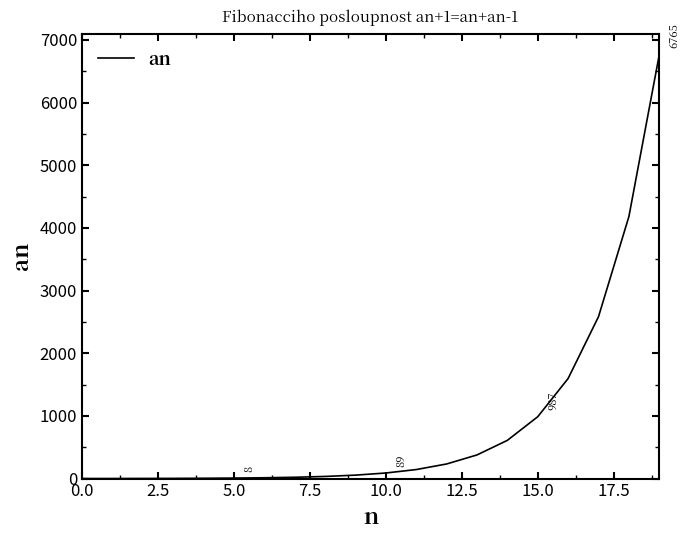

What is the difference between the maximum and second lowest values?

6764